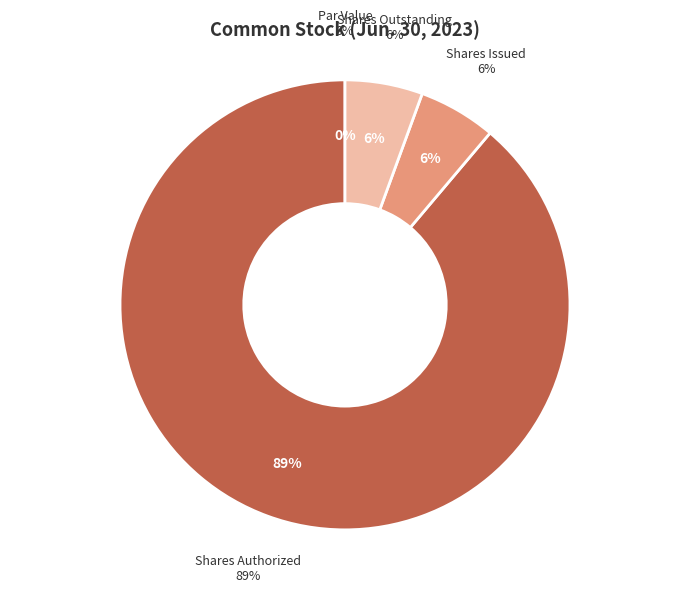

What is the majority slice?

Common Stock, Shares Authorized